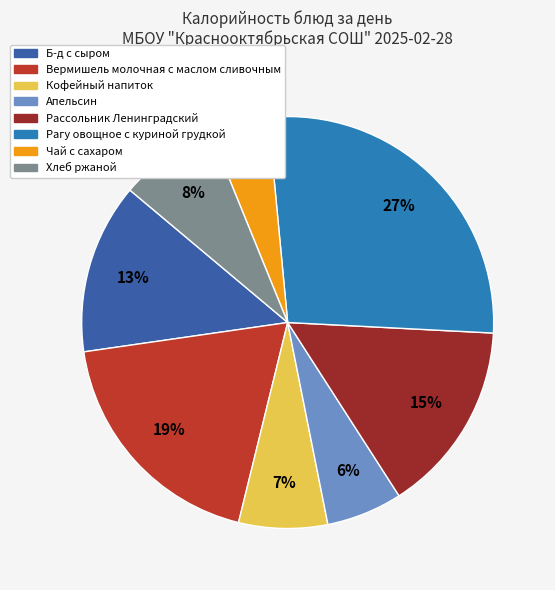

What is the ratio of the value at Хлеб ржаной to the value at Апельсин?

1.3